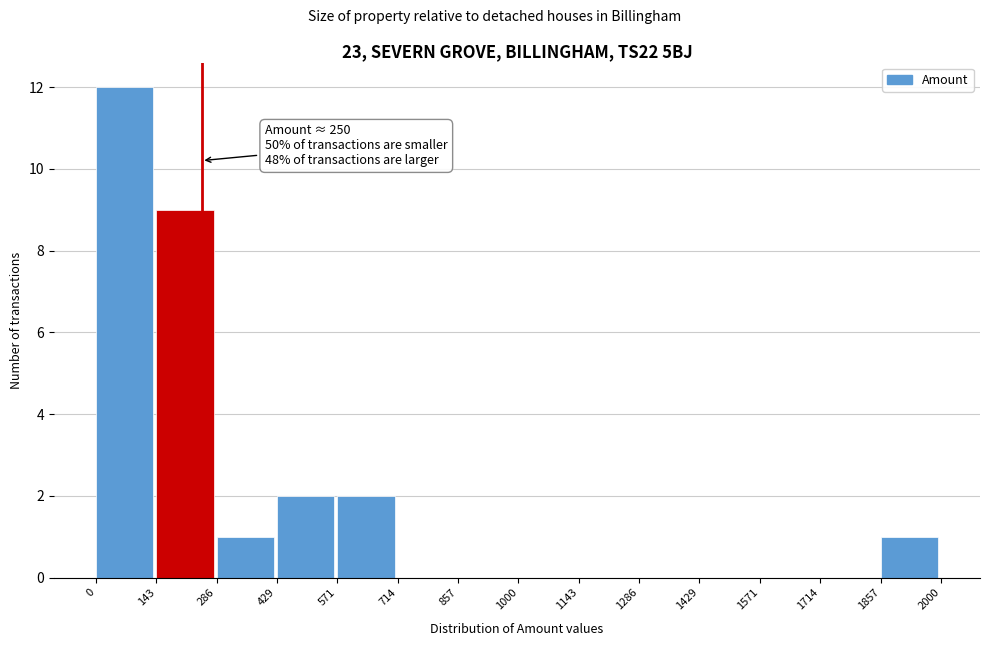

Over which range of the x-axis is the bar tallest?

0 to 143